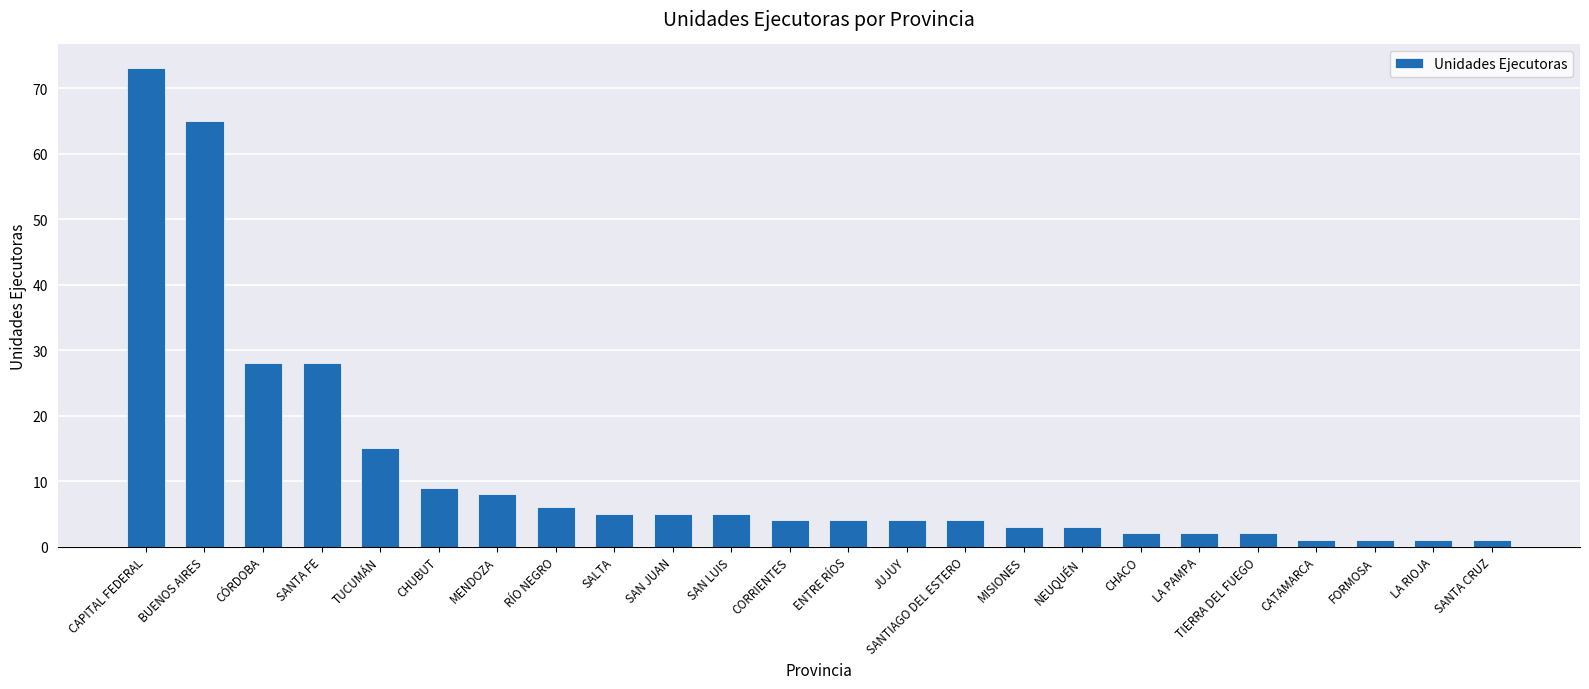

True or false: the data shows 4 at CORRIENTES.

True